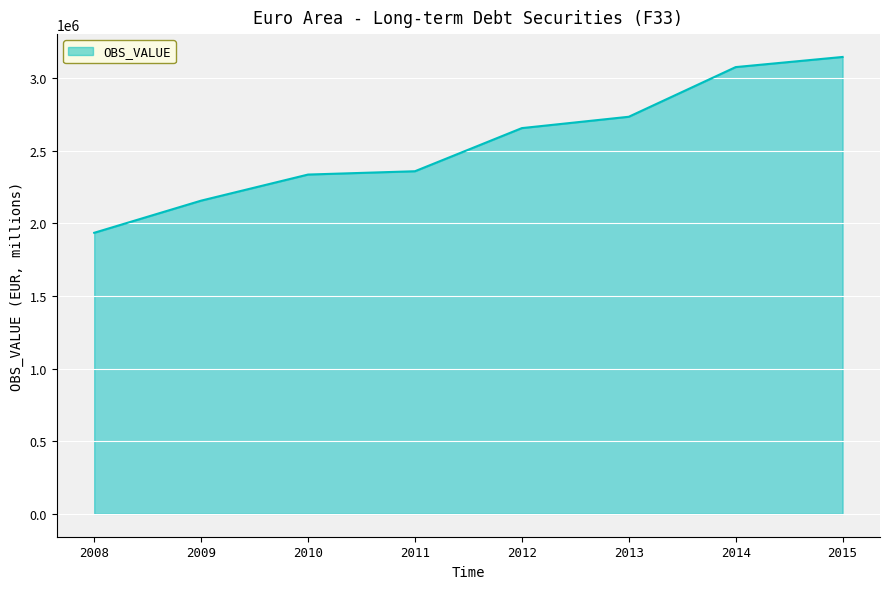

How many lines are shown in the chart?

1